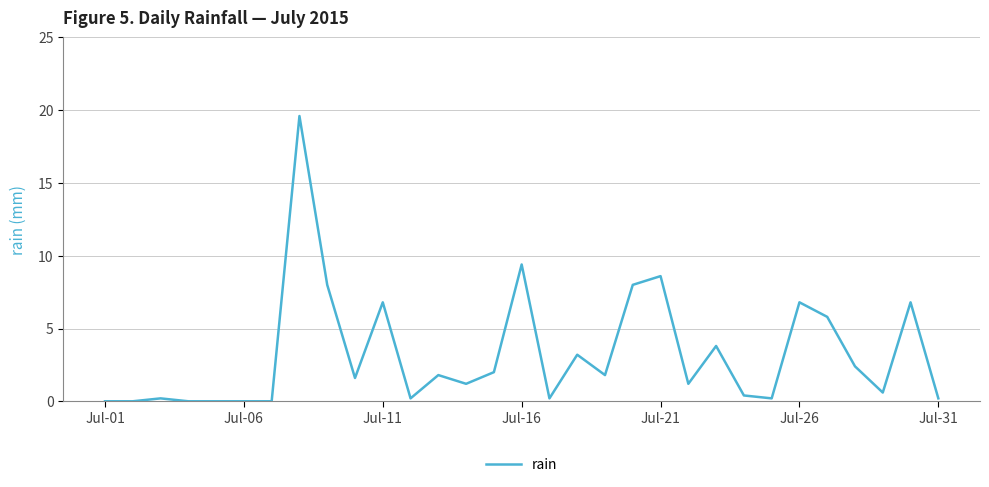

What is the difference between the maximum and minimum values?

19.6